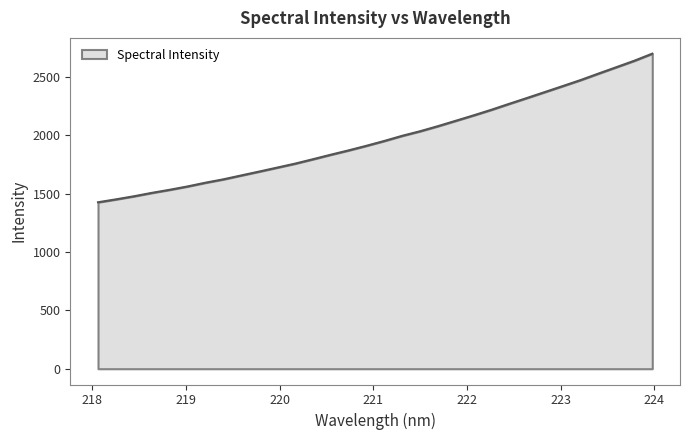

What is the maximum value shown in the chart?

2700.7